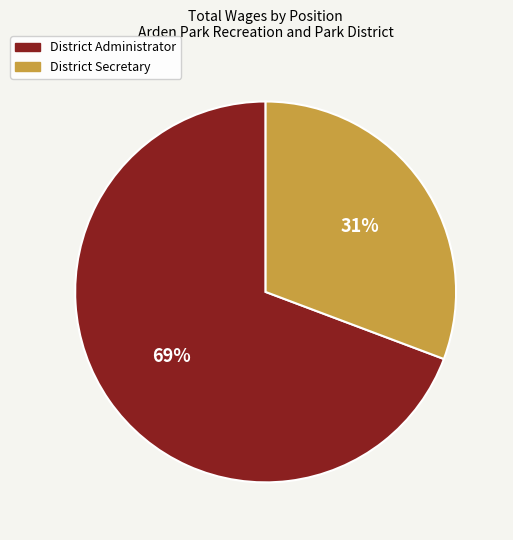

Does District Administrator account for over 50% of the chart?

Yes